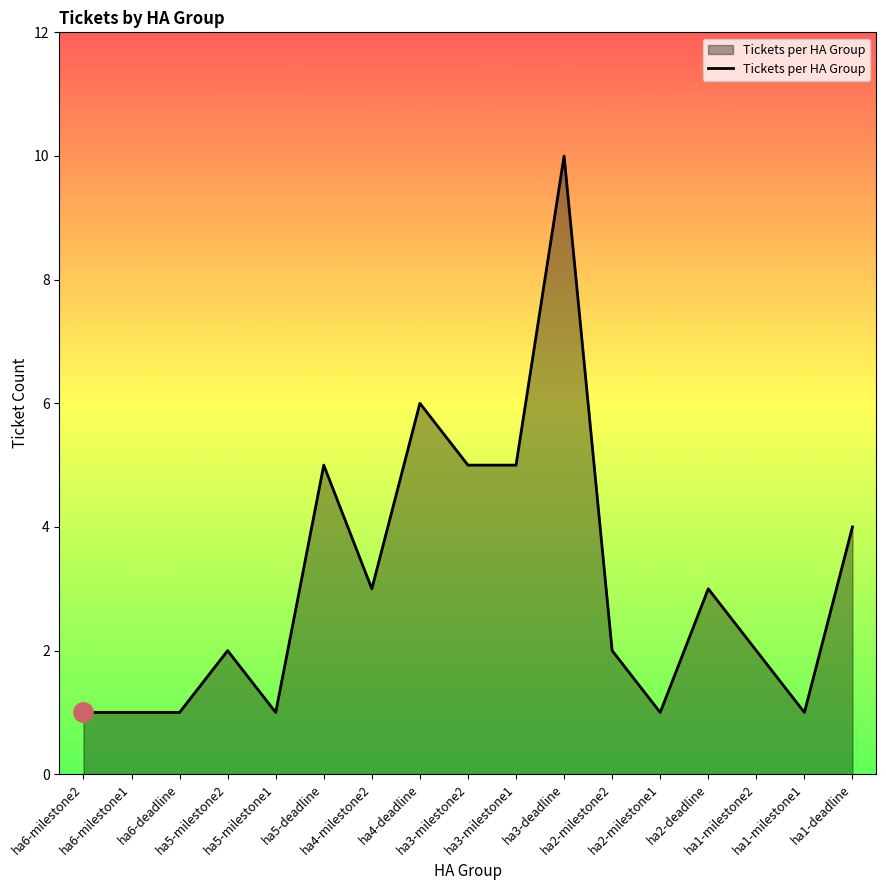

What is the greatest value displayed?

10